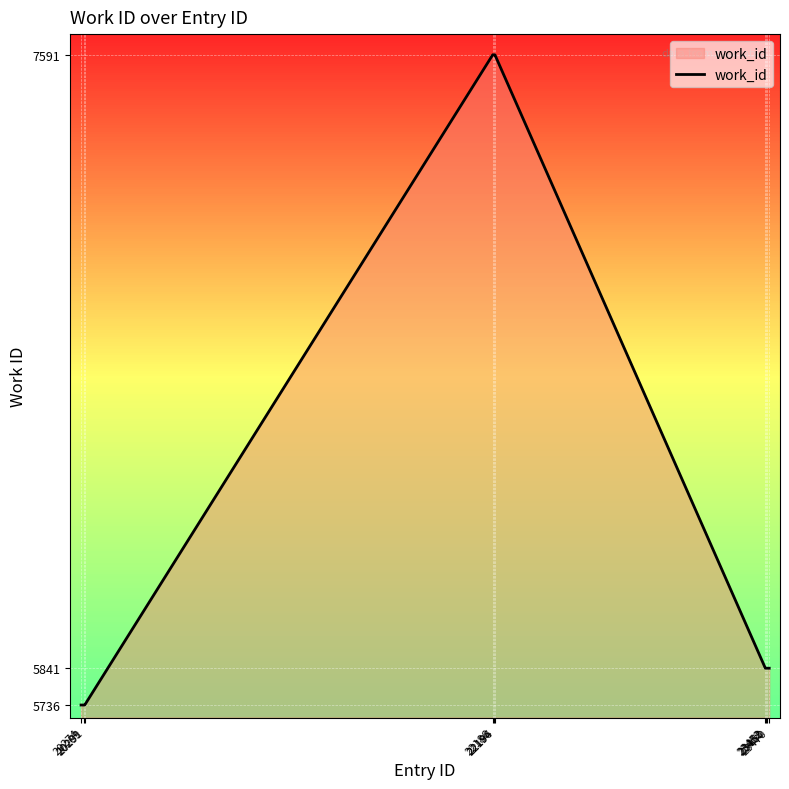

Reading left to right, transcribe all the data shown in this chart.

5736	5736	5736	7591	7591	7591	5841	5841	5841	5841